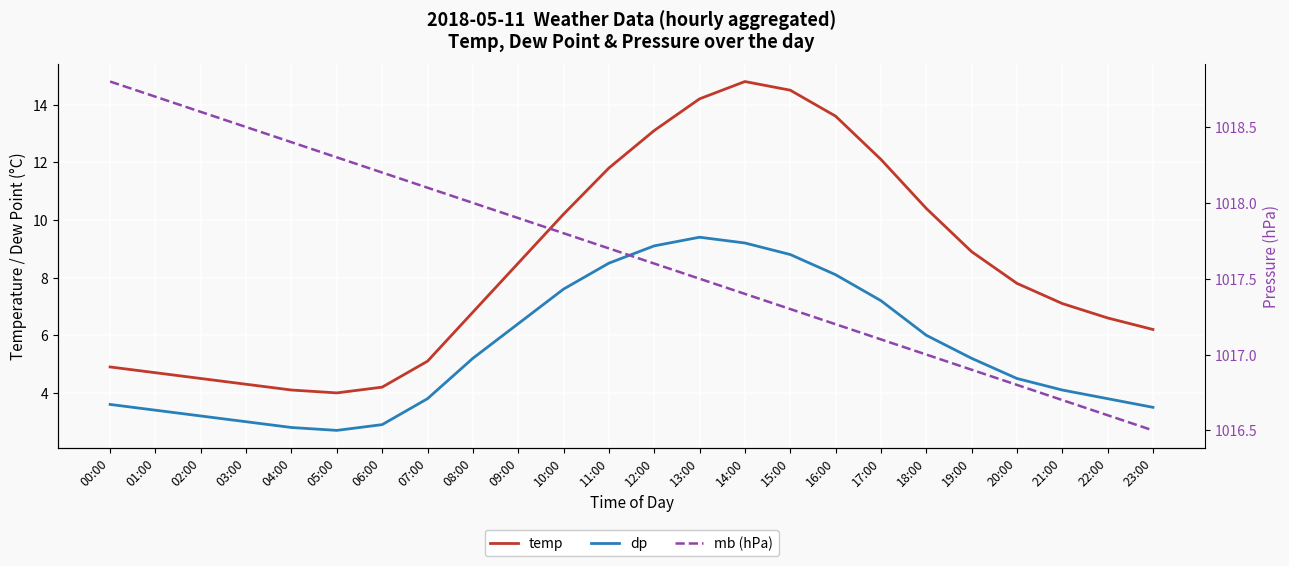

True or false: mb has a value of 1016.7 at 21:00.

True